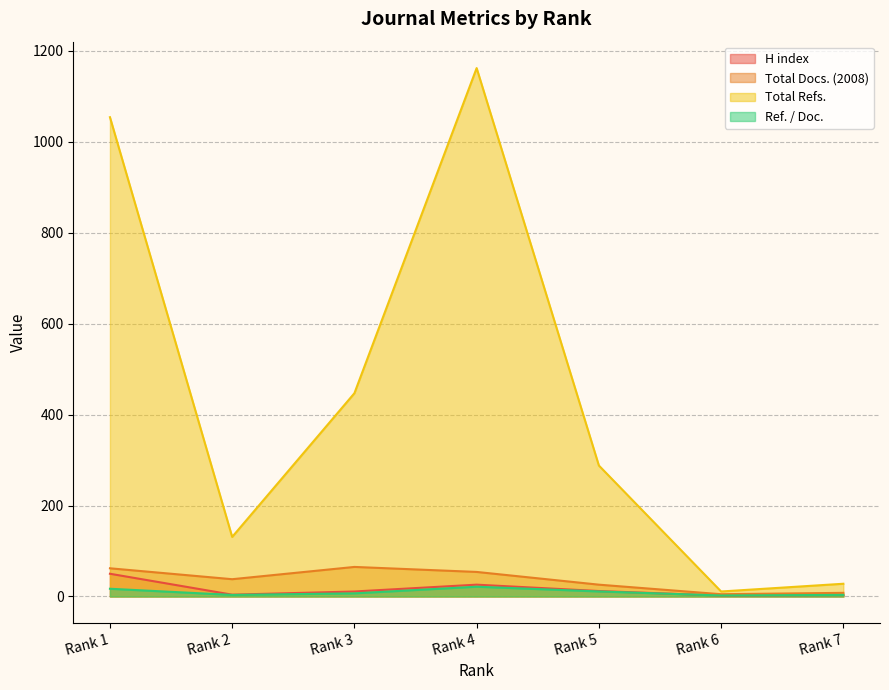

What is the sum of all H index values?

108.0